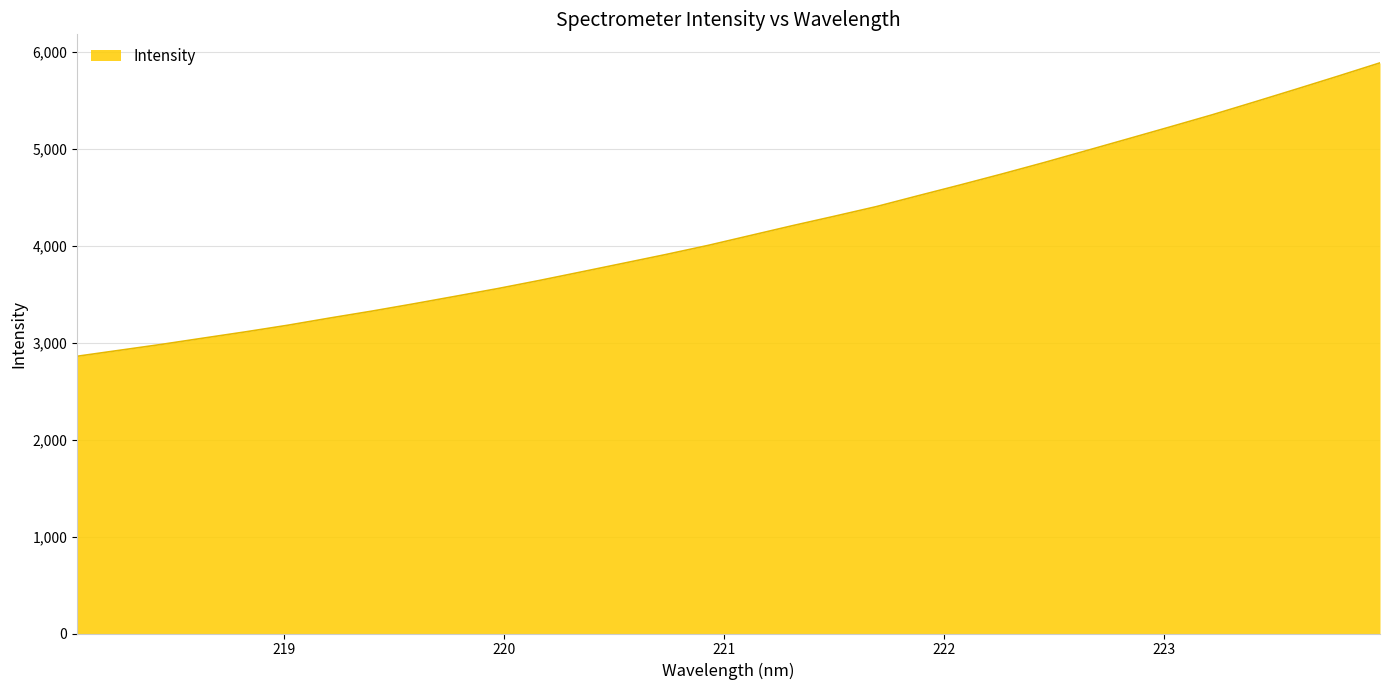

How many lines are shown in the chart?

1